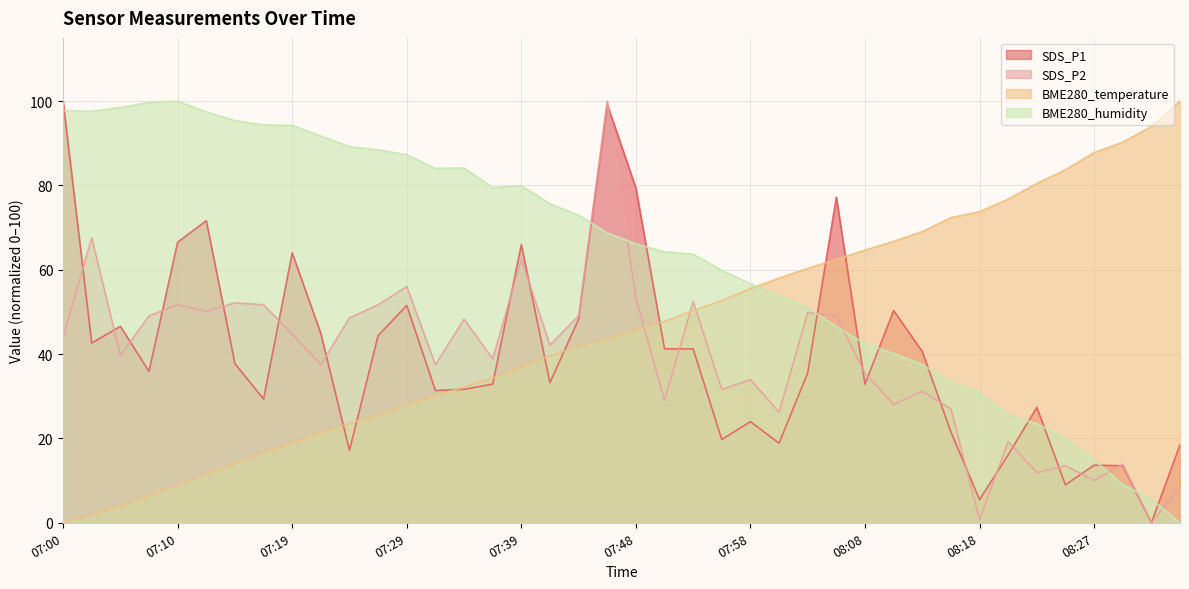

How many values in SDS_P1 are above zero?

39